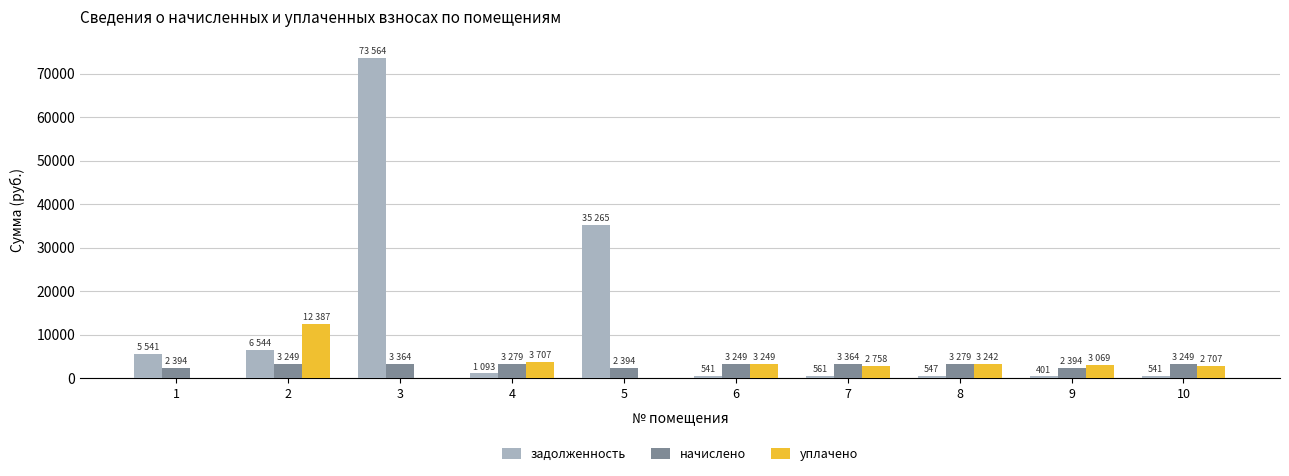

Count the number of data series in this chart.

3